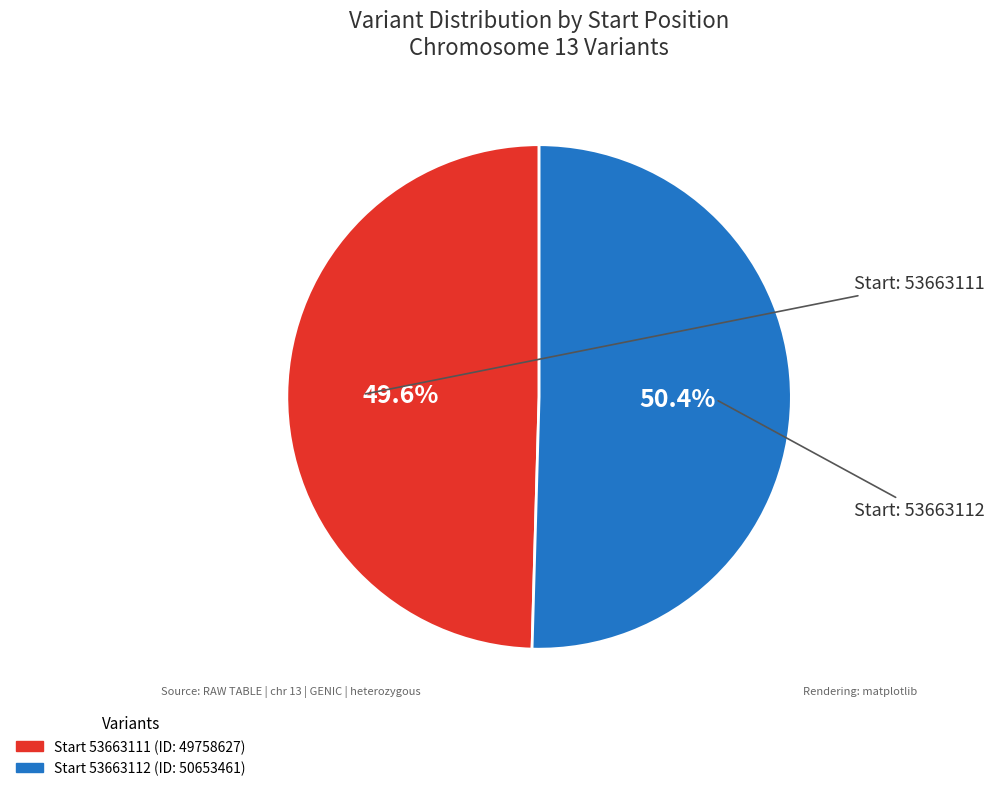

Does any single category account for the majority?

Yes